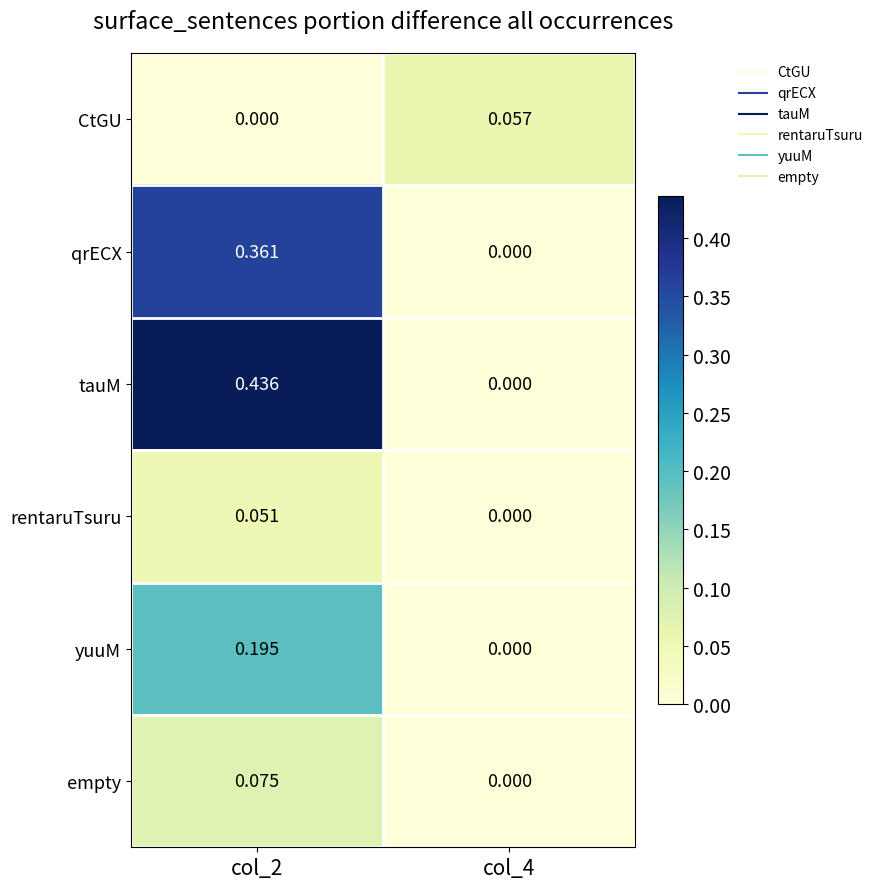

Which series has the largest total across all categories?

tauM